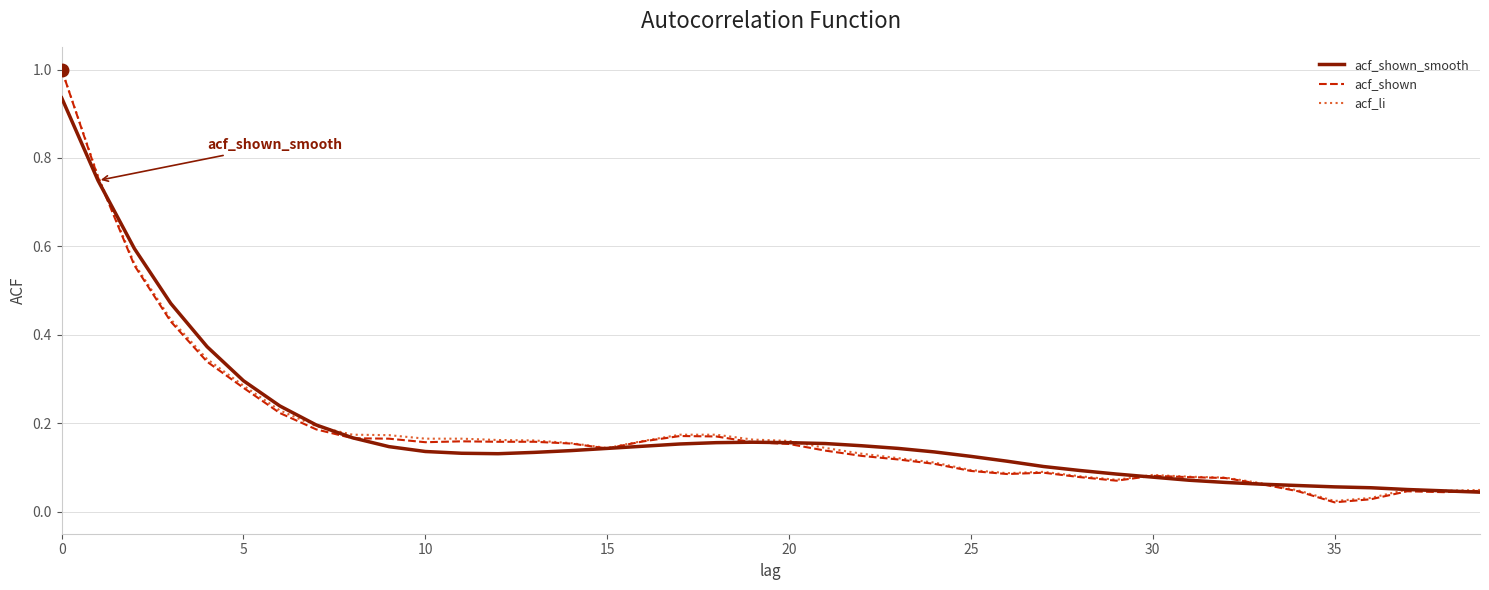

In acf_shown_smooth, how many points are lower than both neighbors (excluding endpoints)?

1